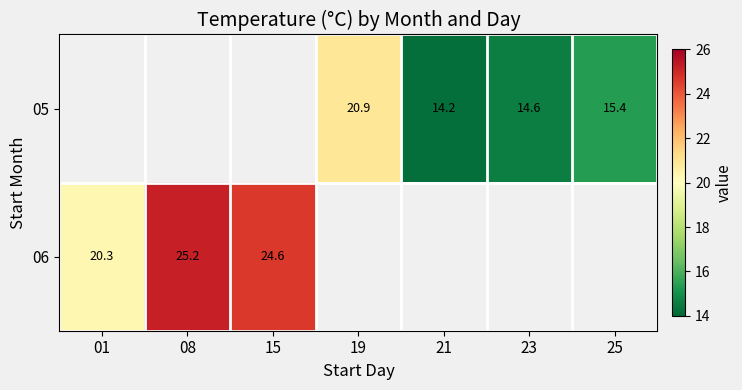

The 06 series shows 36.9 at 08. True or false?

False